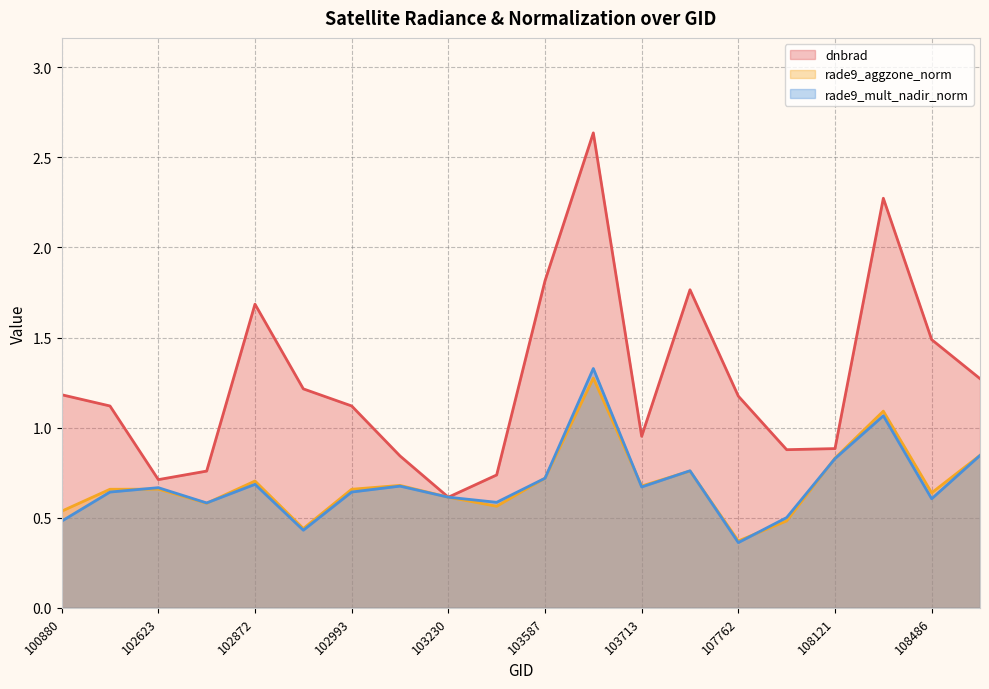

How many rade9_aggzone_norm values are between 0 and 1?

18